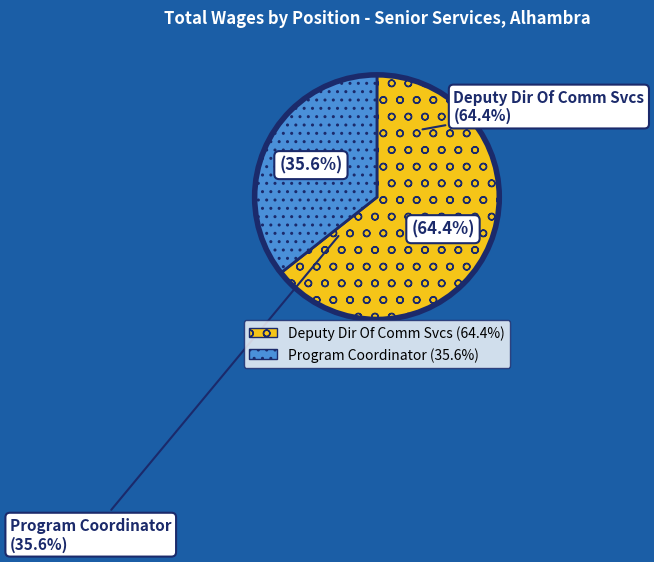

Is it true that Deputy Dir Of Comm Svcs is 64% of the pie?

True